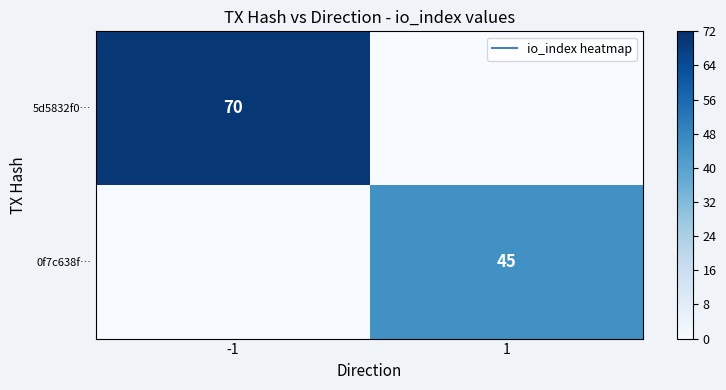

How many series are shown in this chart?

2